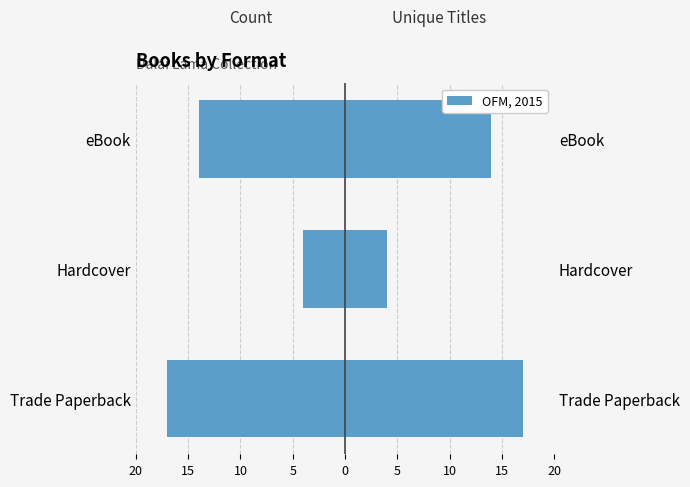

How many bars are there in each group?

2